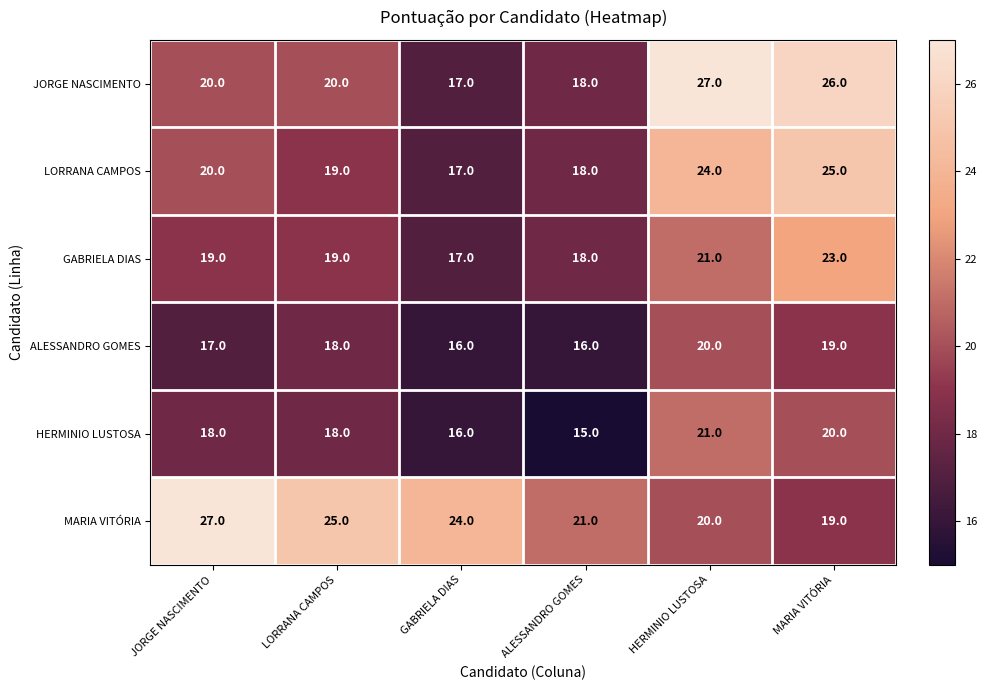

At which label is ALESSANDRO GOMES closest to 18?

LORRANA CAMPOS